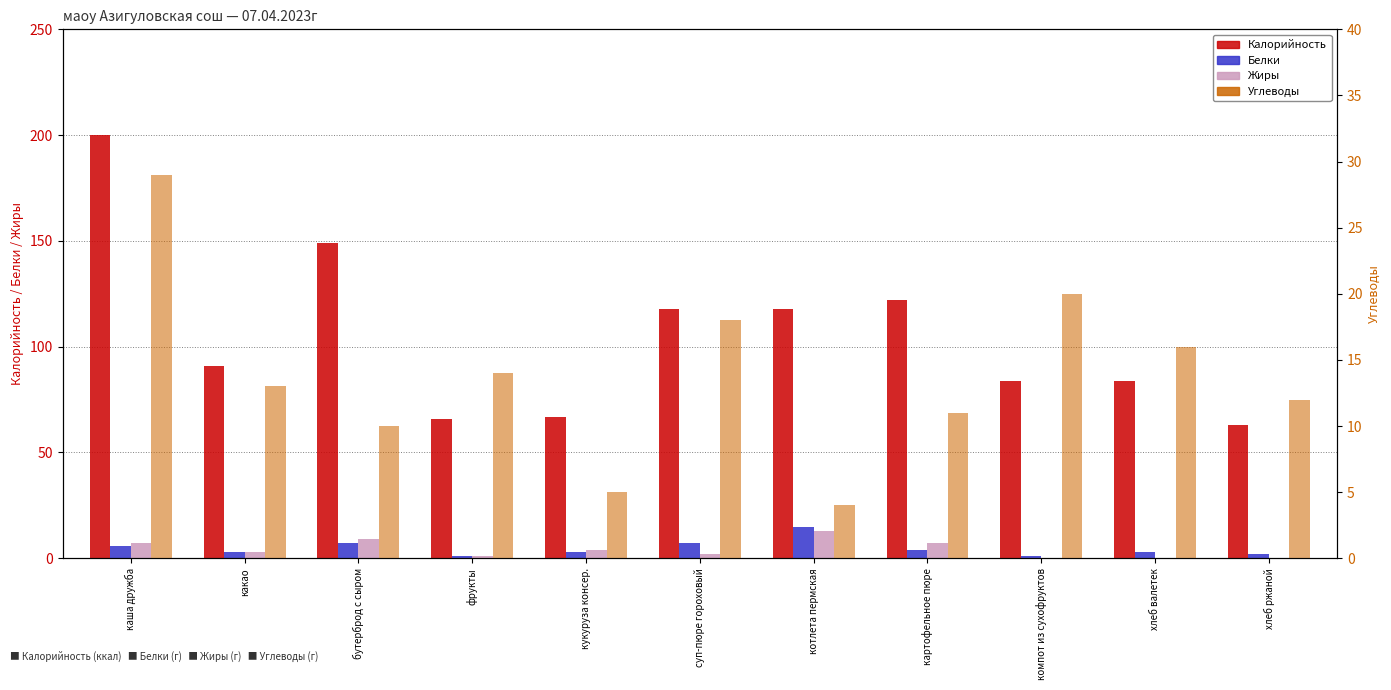

Reading left to right, extract all data points from this chart.

Калорийность: 200	91	149	66	67	118	118	122	84	84	63
Белки: 6	3	7	1	3	7	15	4	1	3	2
Жиры: 7	3	9	1	4	2	13	7	0	0	0
Углеводы: 29	13	10	14	5	18	4	11	20	16	12